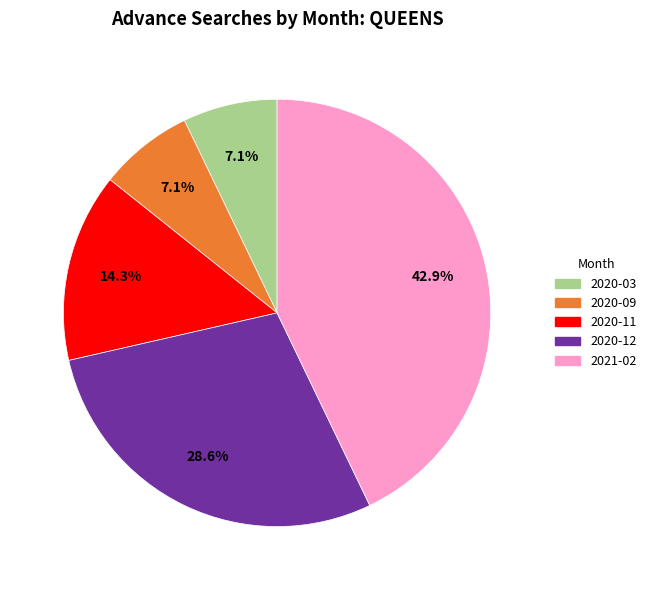

Is there a majority slice in this chart?

No